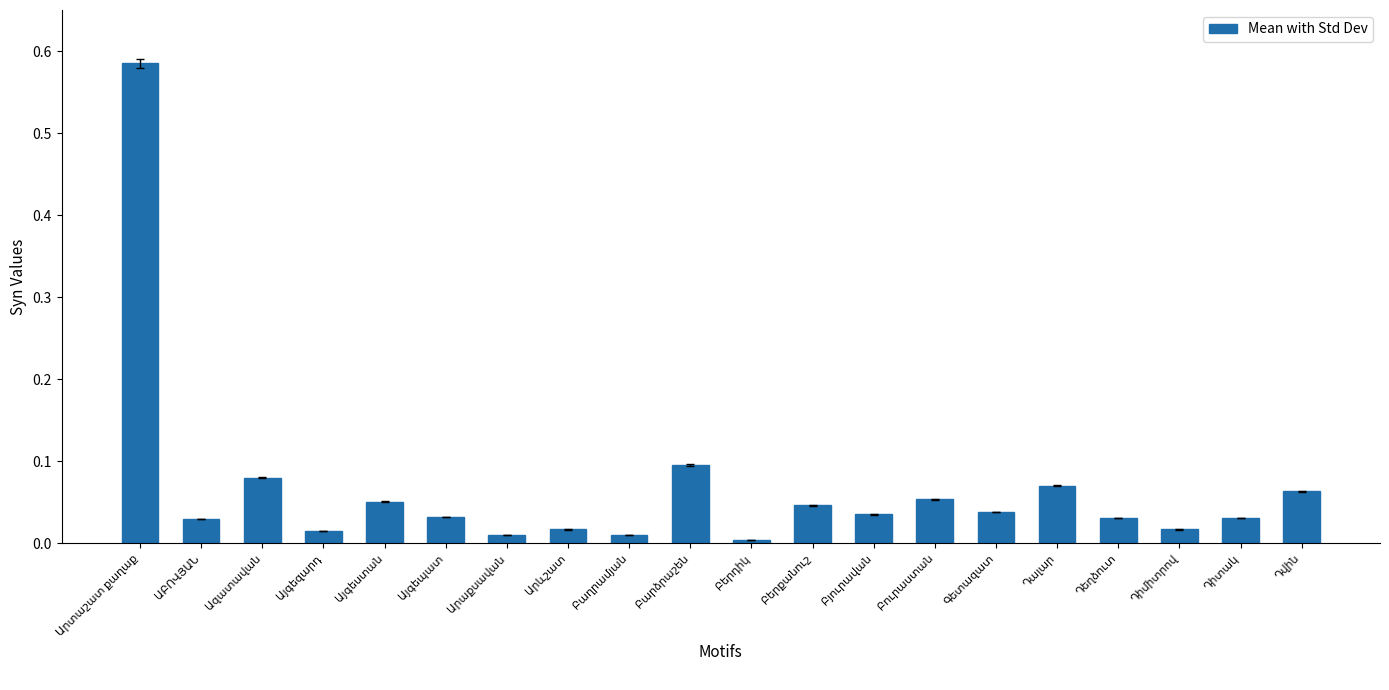

What is the sum of all values?

1.3